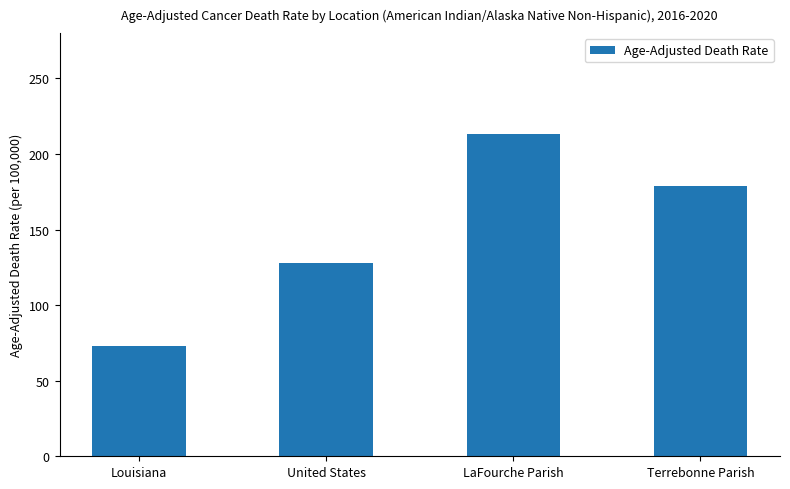

Approximately how many times larger is the value at Louisiana compared to United States?

0.6